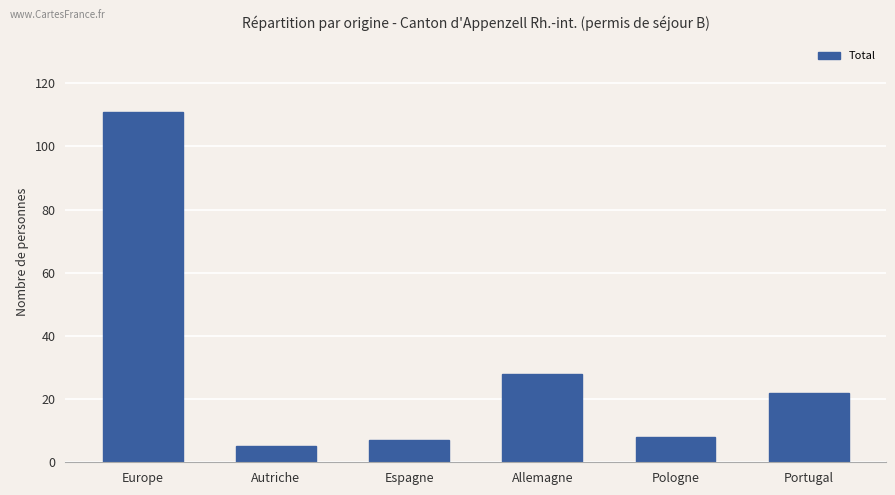

What position from the right is Allemagne?

3